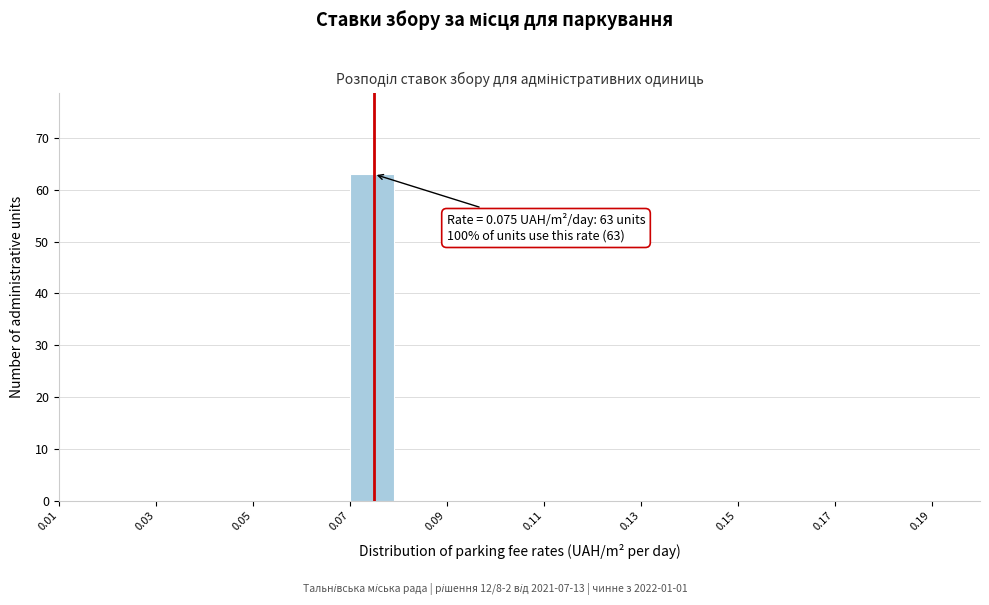

Which range on the x-axis has the tallest bar?

0.07 to 0.08